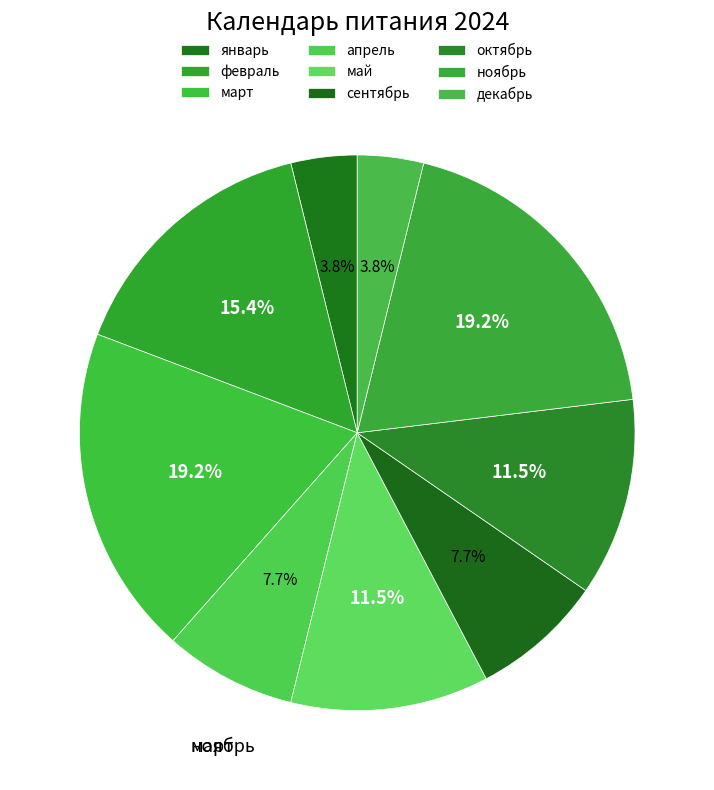

Rank the categories by value from highest to lowest.

март, ноябрь, февраль, май, октябрь, апрель, сентябрь, январь, декабрь